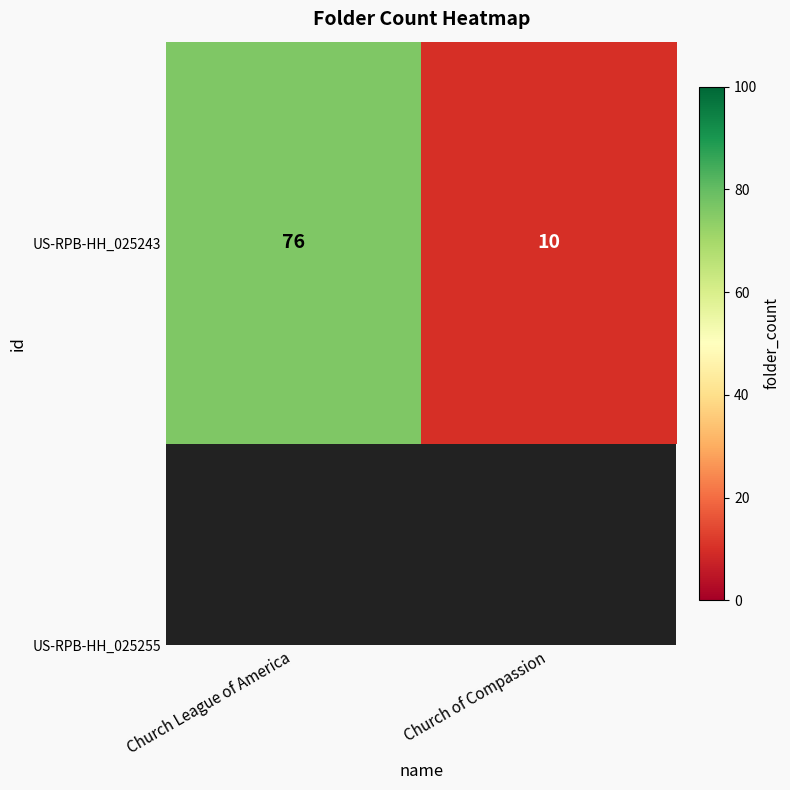

List the labels in order of value, largest first.

Church League of America, Church of Compassion